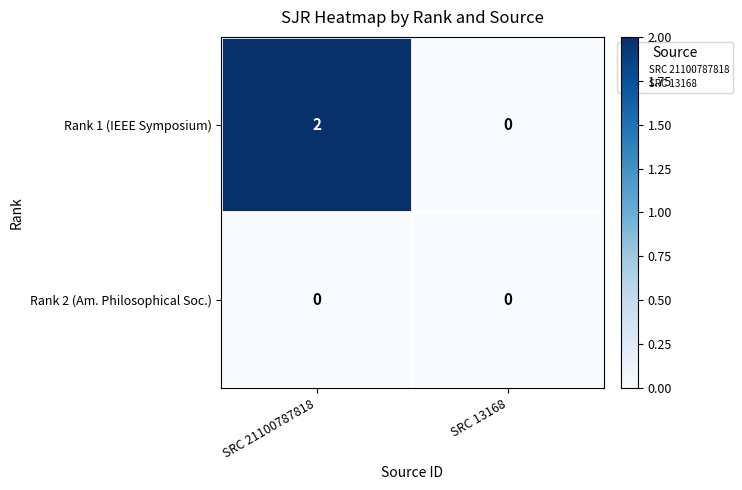

Which category has the lowest value in the Rank 1 (IEEE Symposium) series?

SRC 13168